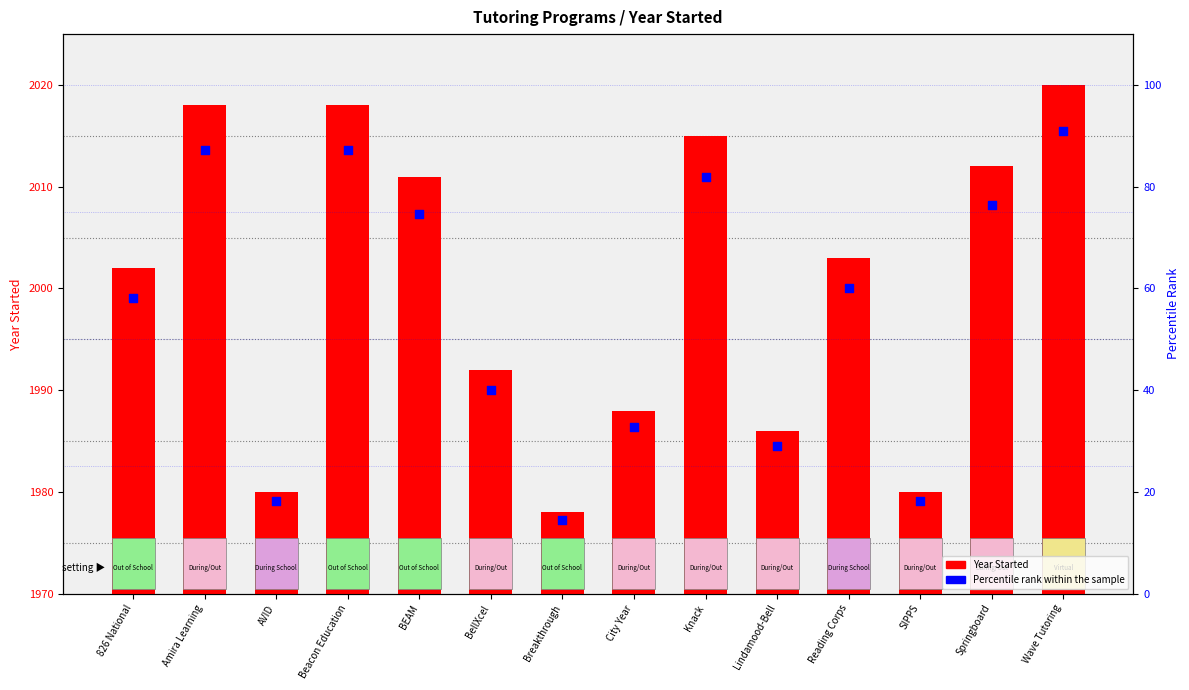

Is the value of Year Started at Springboard greater than the value of Percentile rank within sample at 826 National?

Yes